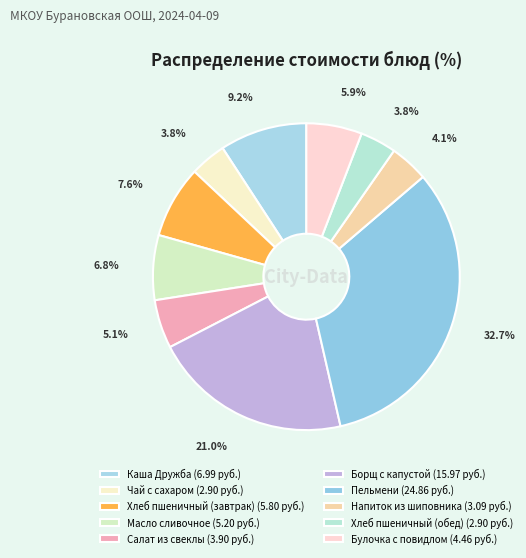

Which category has the smallest portion of the pie?

Чай с сахаром